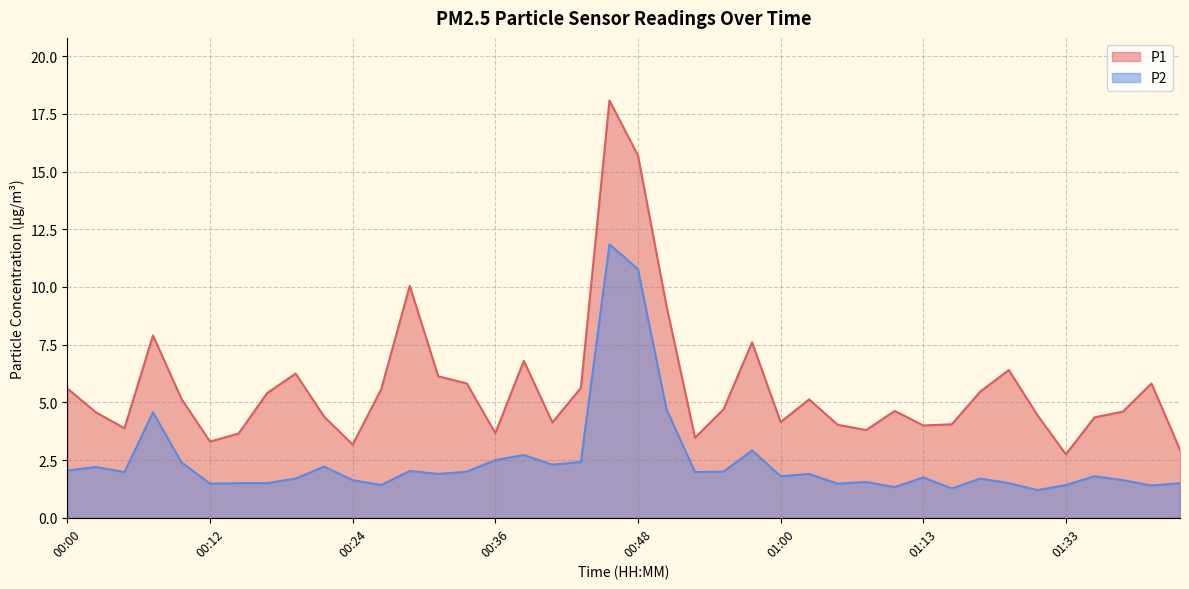

At which label does P1 reach its minimum?

01:33